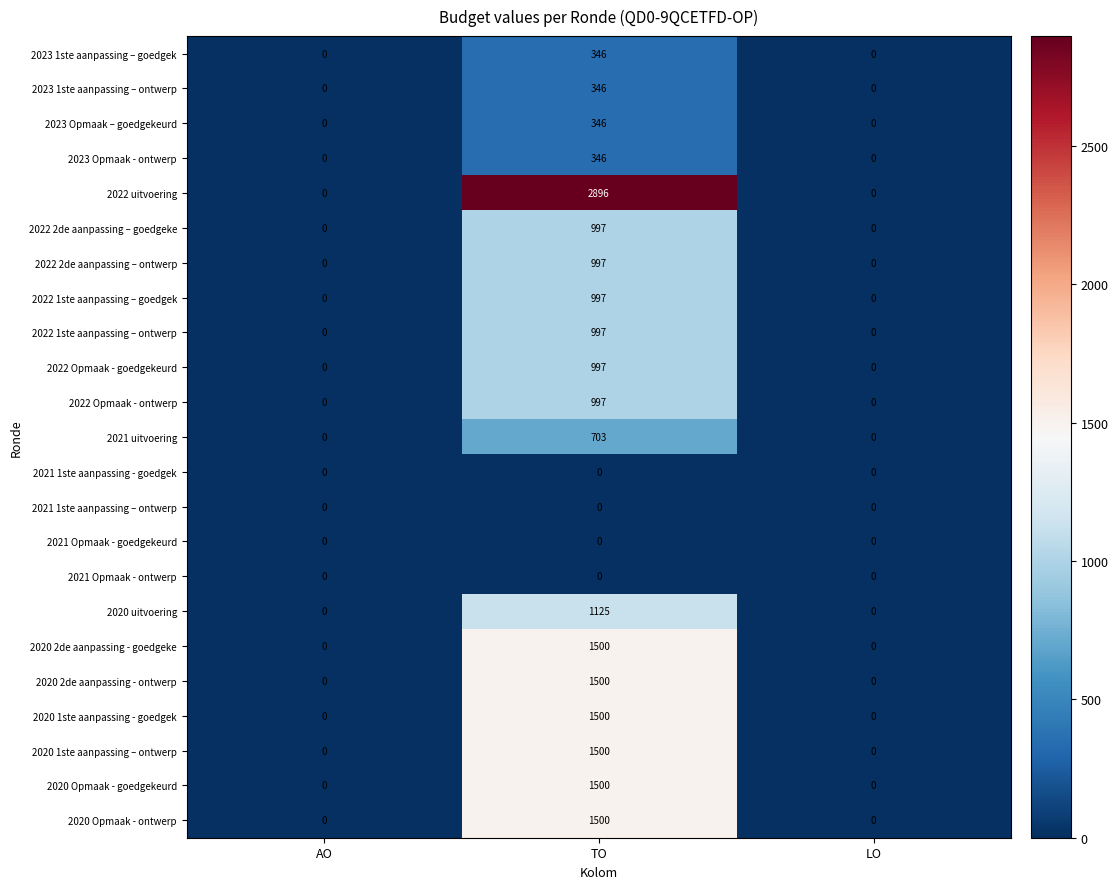

What is the sum of the 2022 uitvoering values at AO and TO?

2896